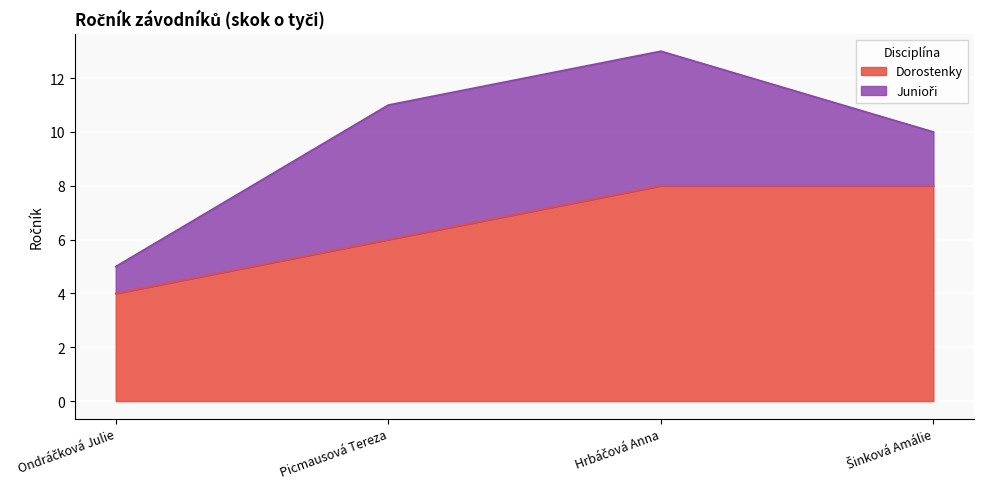

What is the total value across all series at Picmausová Tereza?

11